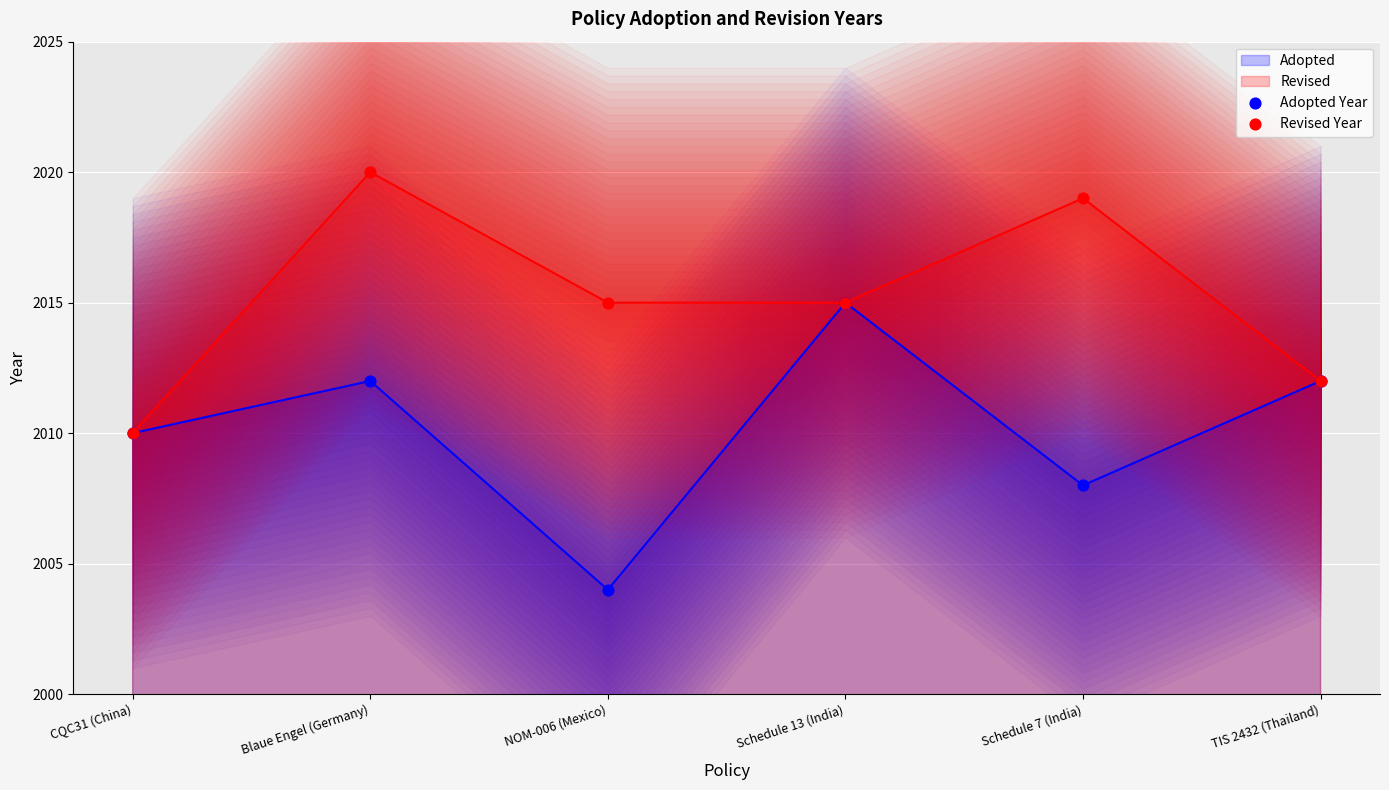

Is the value of Revised Year at Blaue Engel (Germany) greater than the value of Adopted Year at NOM-006 (Mexico)?

Yes